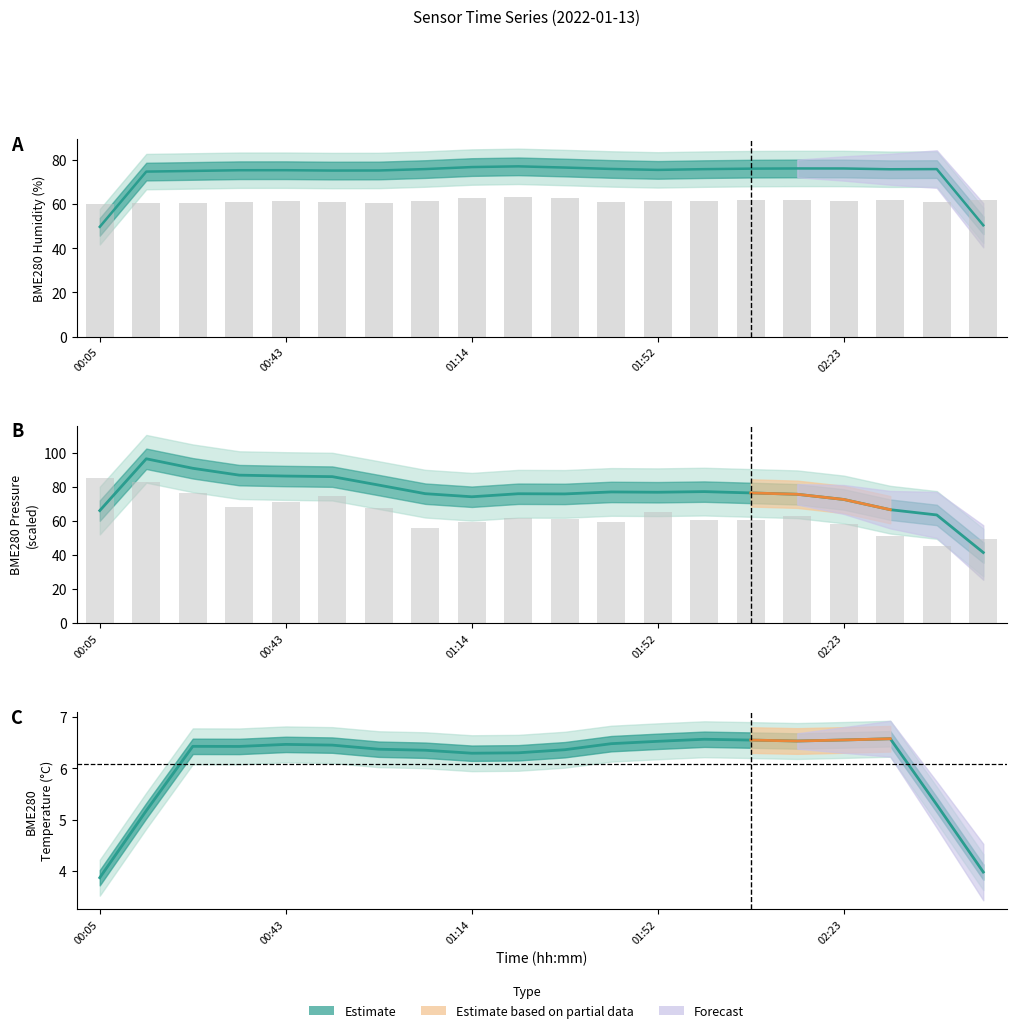

Is the value of BME280_pressure (norm) at 5 greater than the value of BME280_humidity at 8?

Yes